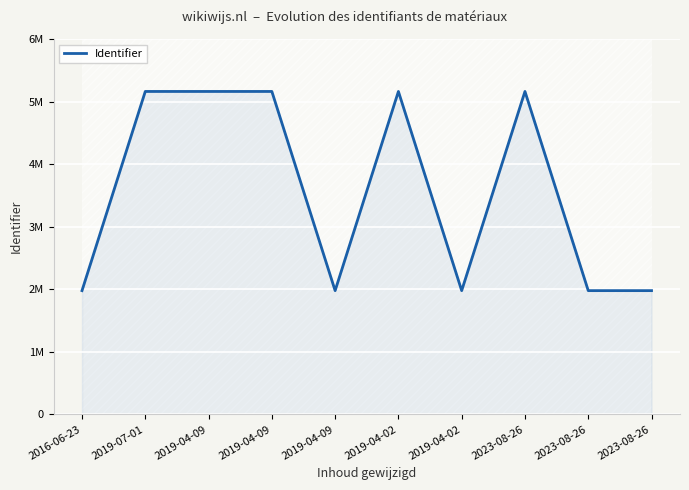

What is the difference between the values at 2019-04-02 and 2019-07-01?

7